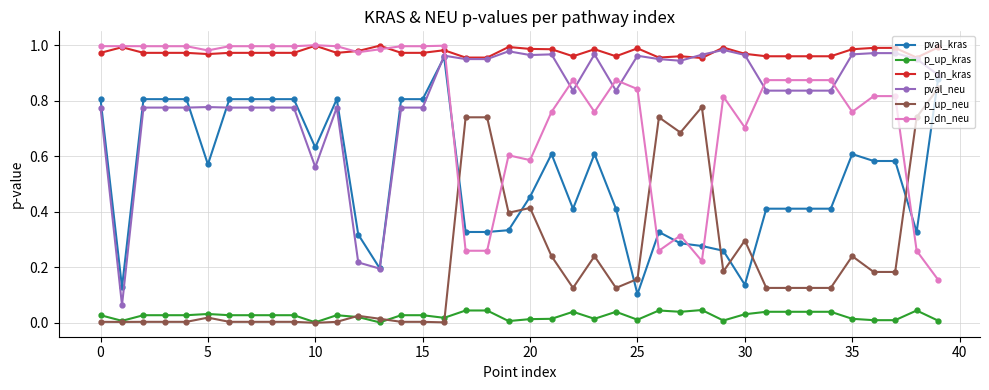

Which series has the largest range (max minus min)?

pval_neu